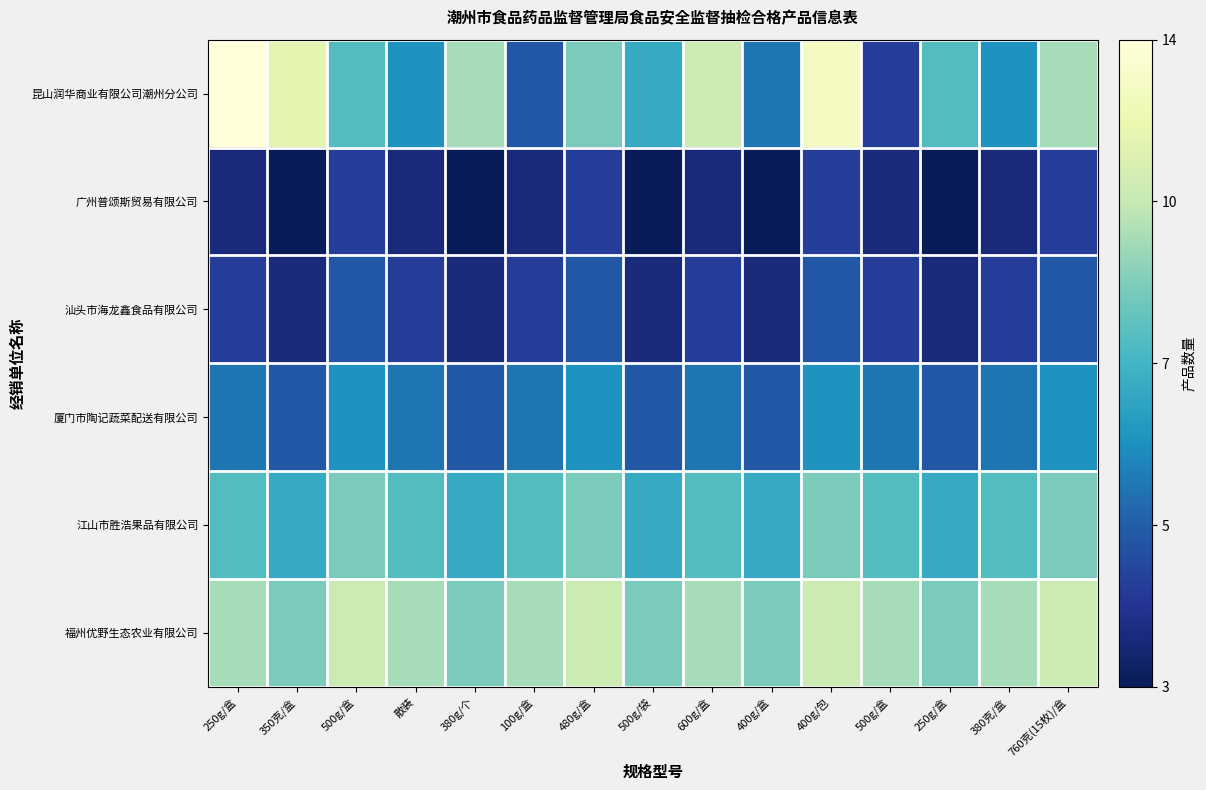

Which label corresponds to the largest value in the chart?

250g/盒